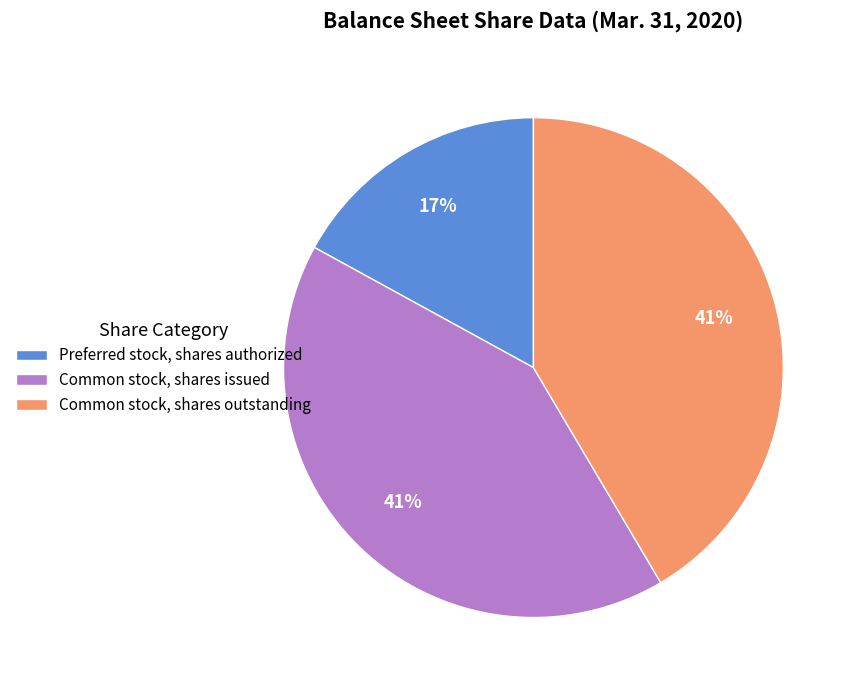

Does Common stock, shares outstanding represent more than half of the total?

No